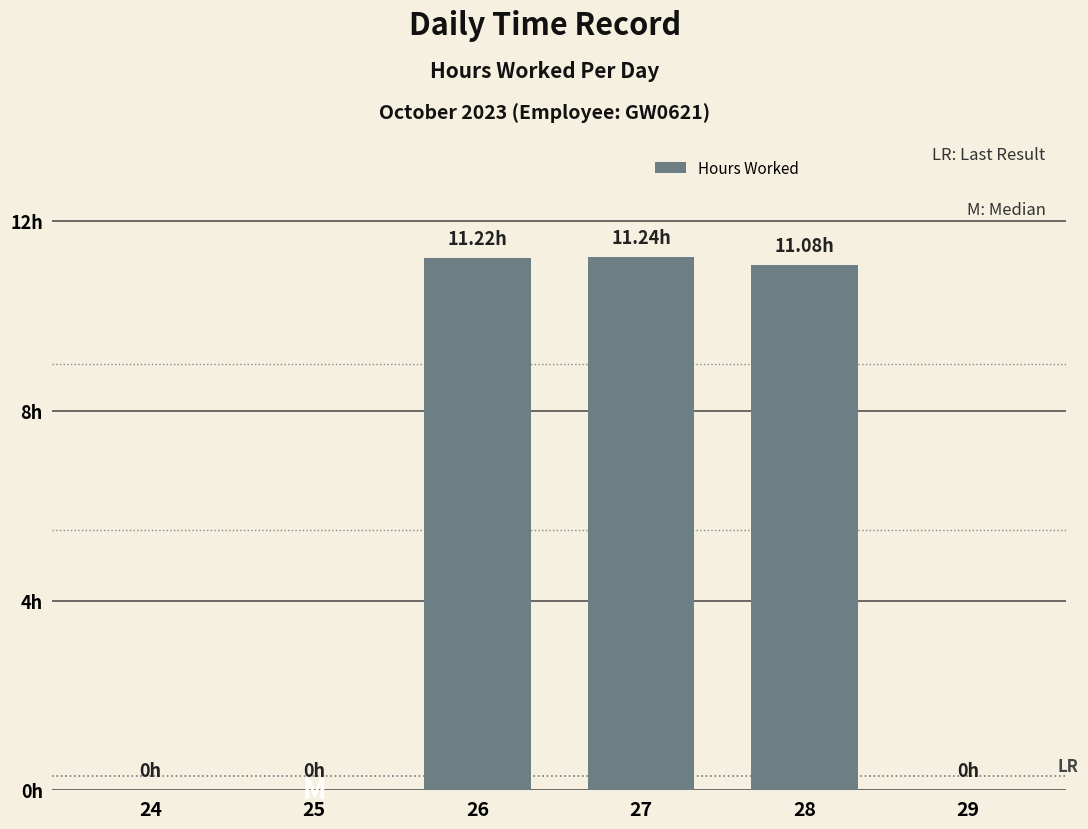

What is the sum of all values?

33.5